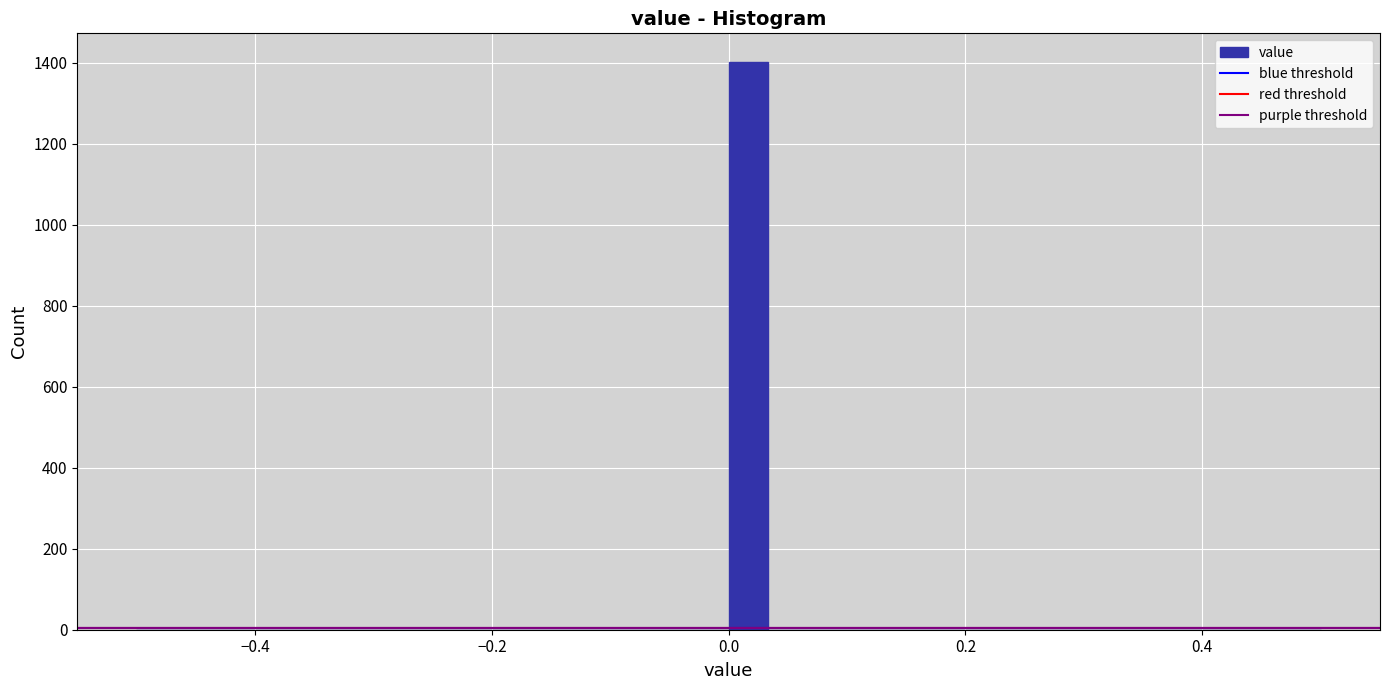

Around what value on the x-axis is the tallest bar? Give the approximate position of its centre, as read against the axis.

0.02